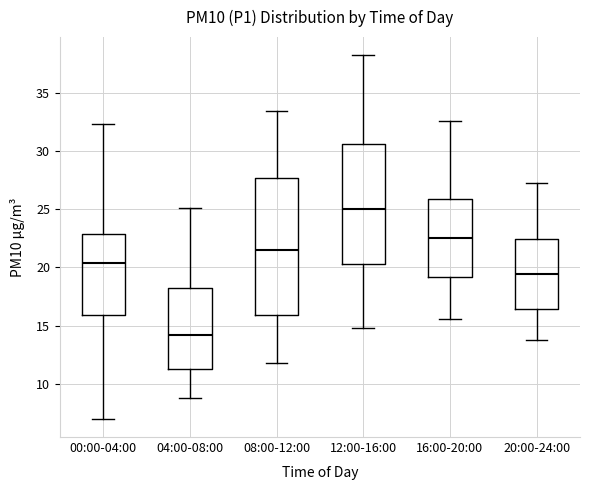

Reading left to right, read every box against the y-axis: the position of its median line, the range the box covers, and the ends of its whiskers. The values are not printed on the chart, so give them approximately, as read against the axis.

00:00-04:00: median 20.5, box 16.0 to 23.0, whiskers 7.0 to 32.5
04:00-08:00: median 14.0, box 11.5 to 18.0, whiskers 9.0 to 25.0
08:00-12:00: median 21.5, box 16.0 to 27.5, whiskers 12.0 to 33.5
12:00-16:00: median 25.0, box 20.5 to 30.5, whiskers 15.0 to 38.0
16:00-20:00: median 22.5, box 19.0 to 26.0, whiskers 15.5 to 32.5
20:00-24:00: median 19.5, box 16.5 to 22.5, whiskers 14.0 to 27.0